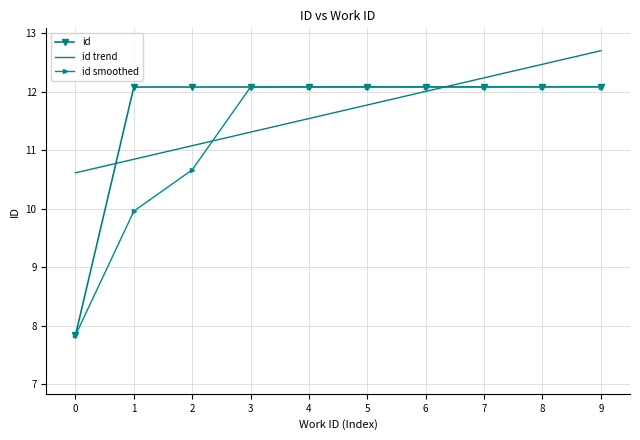

How many intersections are there between id and id trend?

2